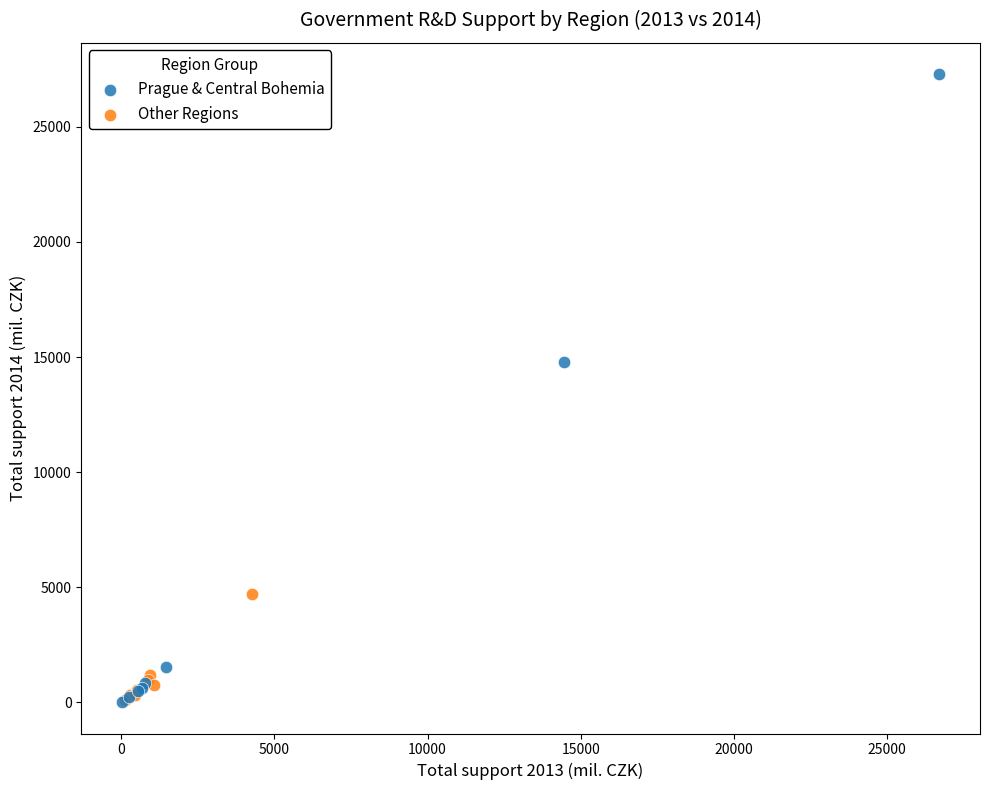

Which series contains the highest Y value?

Prague & Central Bohemia